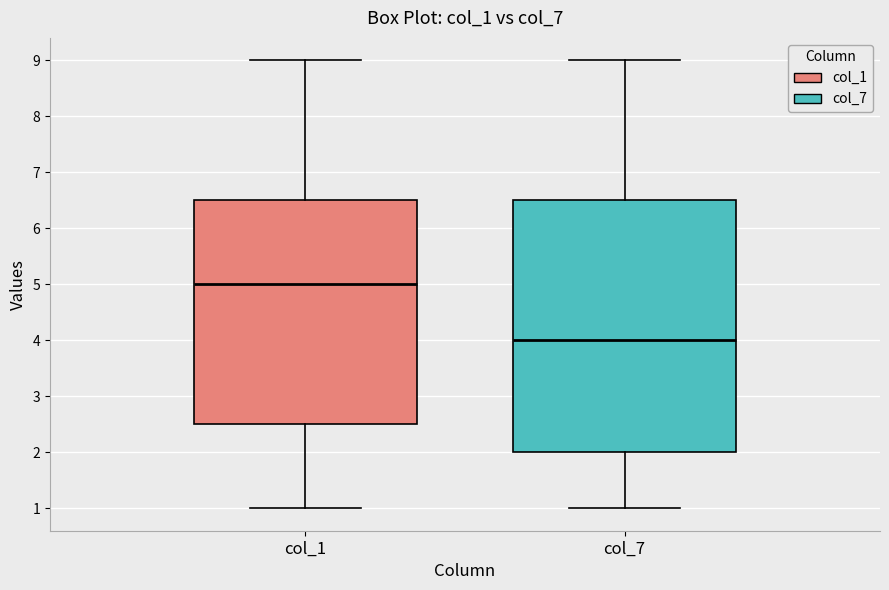

Reading left to right, transcribe this box plot: for each box, give where its median line is, the range the box spans, and where its two whiskers end, as read against the y-axis. The values are not printed on the chart, so give them approximately, as read against the axis.

col_1: median 5.0, box 2.5 to 6.5, whiskers 1.0 to 9.0
col_7: median 4.0, box 2.0 to 6.5, whiskers 1.0 to 9.0